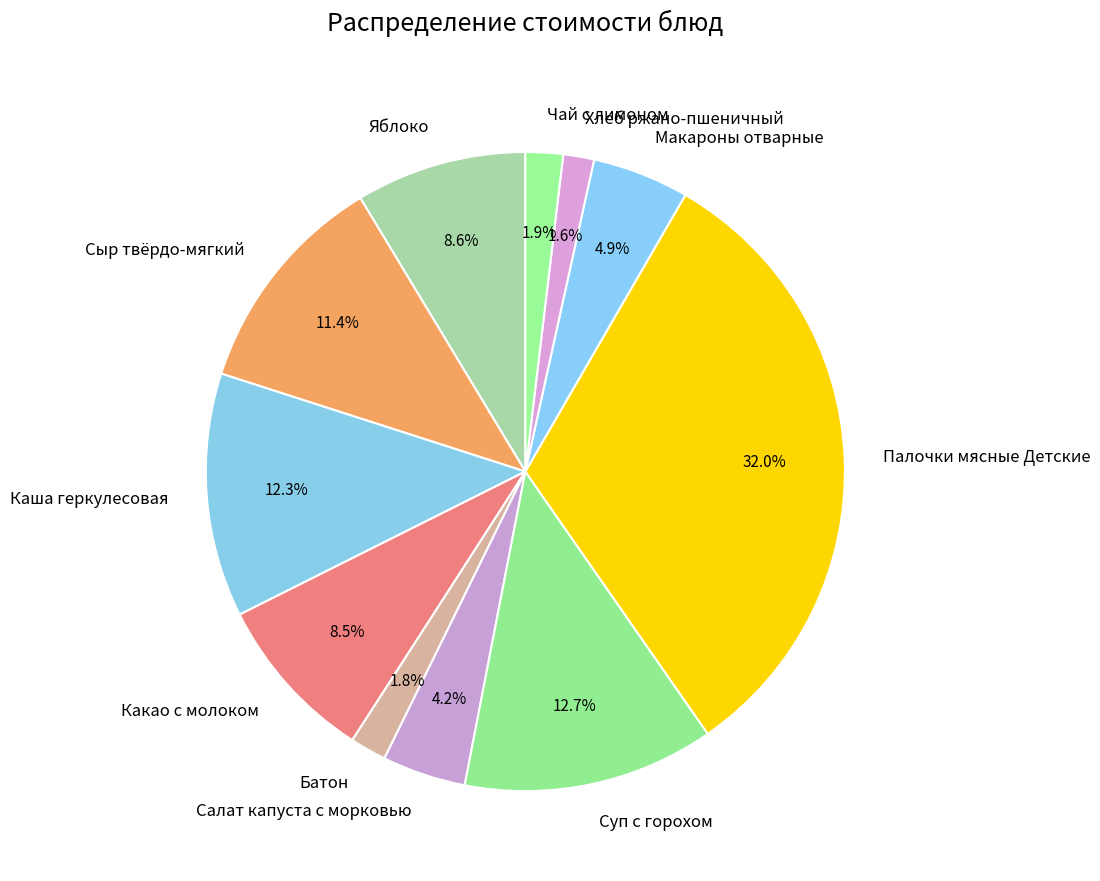

How many slices are in this pie chart?

11